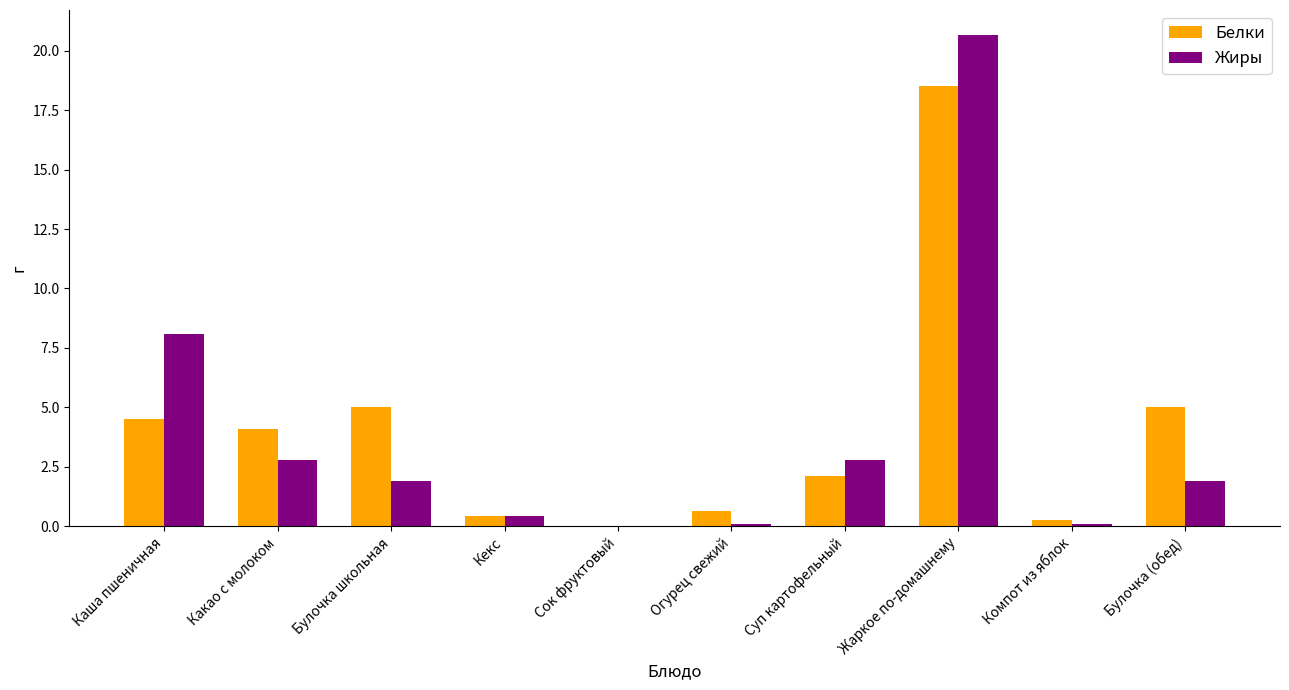

Is it true that Жиры equals 10.3 at Сок фруктовый?

False